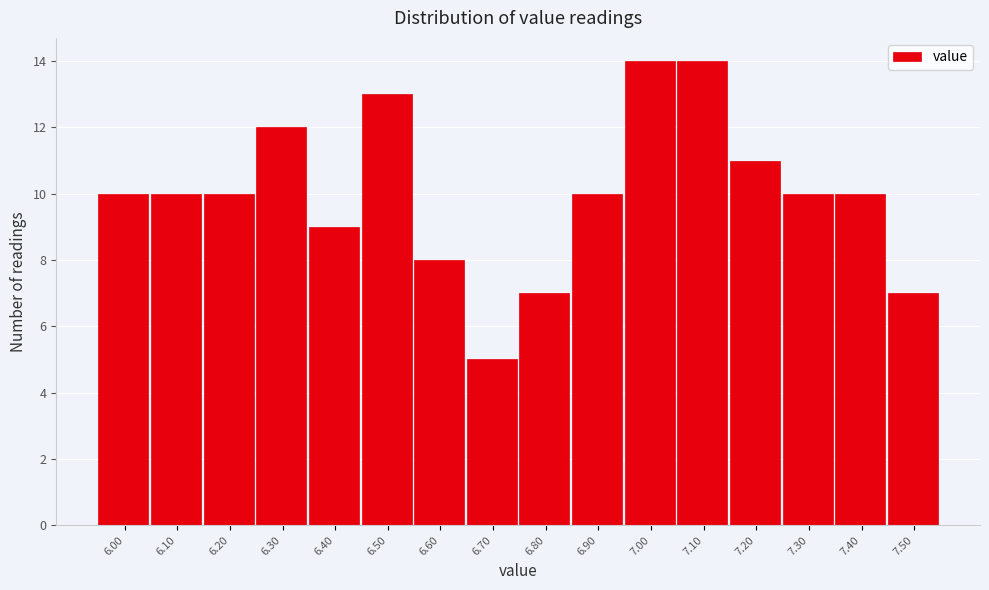

Reading left to right, what are all the values shown in this chart?

10	10	10	12	9	13	8	5	7	10	14	14	11	10	10	7